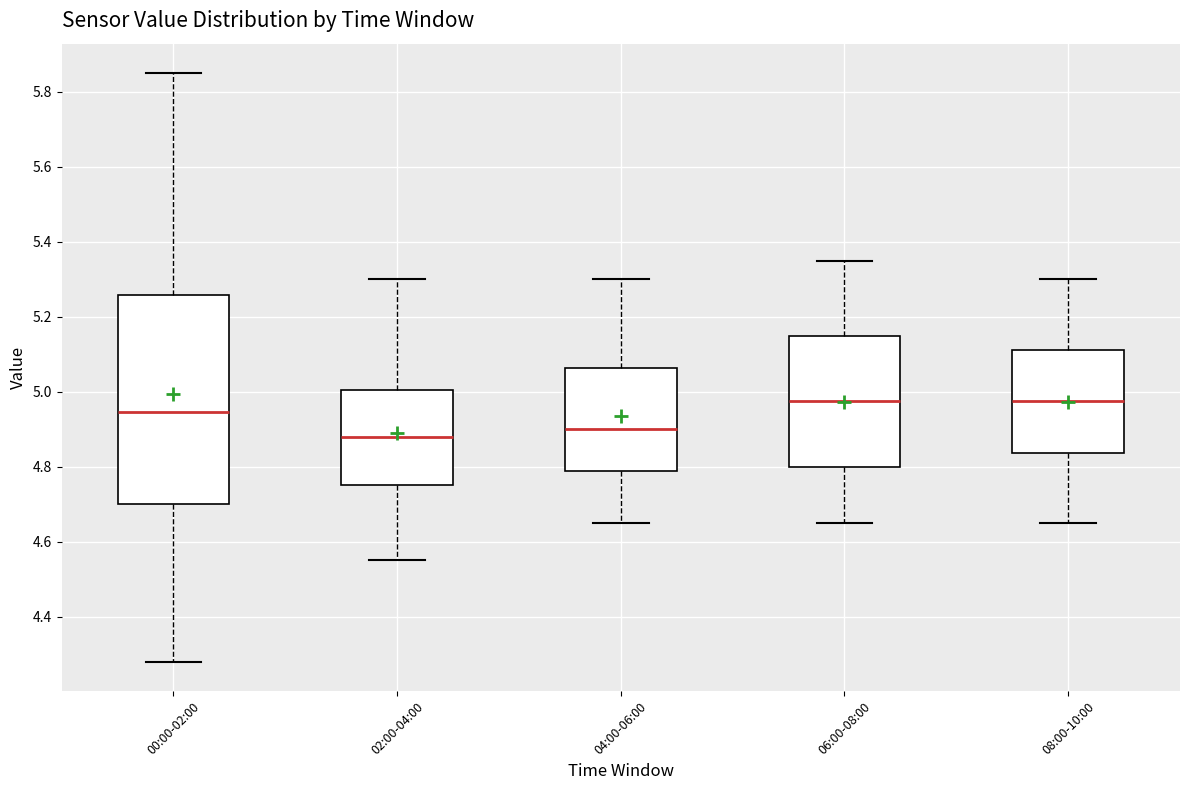

Which box has the lowest median line?

02:00-04:00